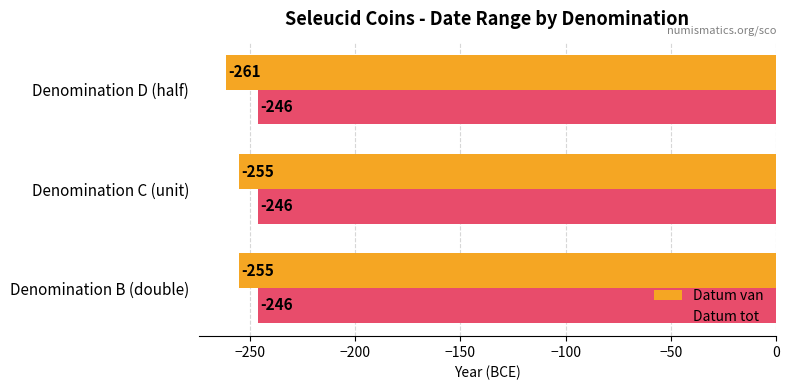

Which series has the largest range (max minus min)?

Datum van